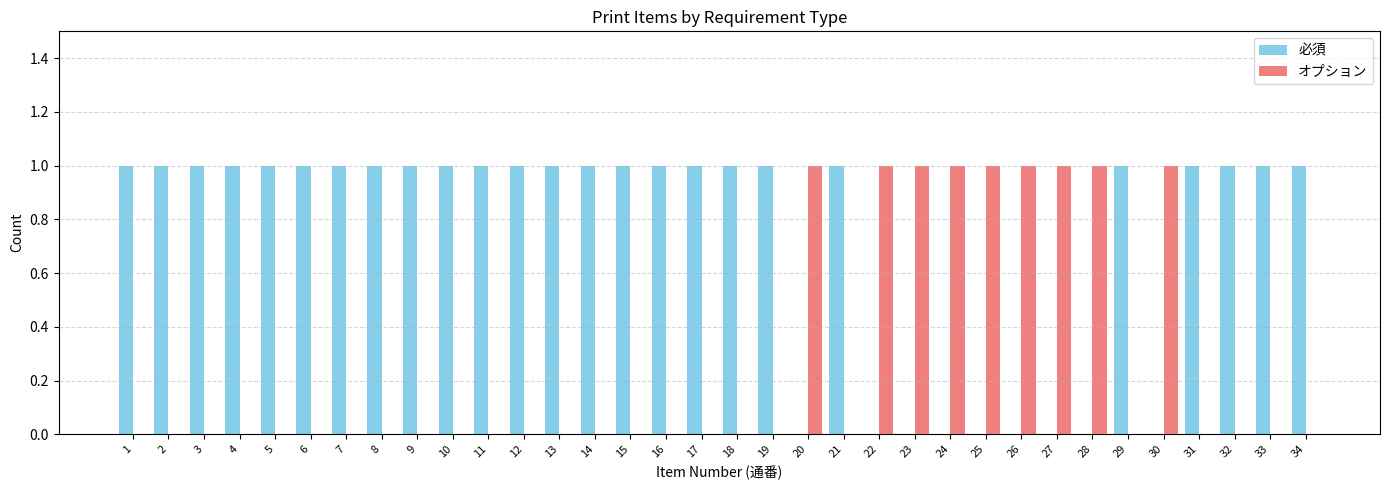

The value of オプション at 27 is 1. True or false?

True